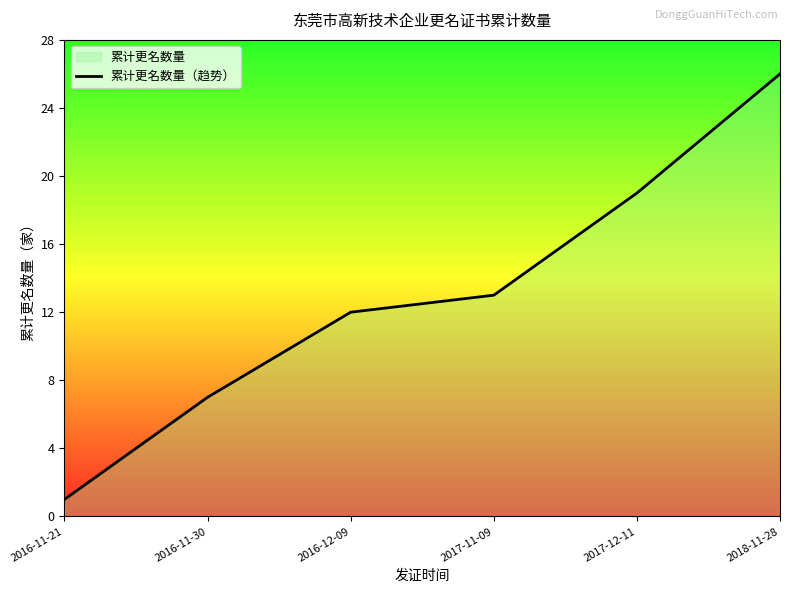

Rank the categories by value from highest to lowest.

2018-11-28, 2017-12-11, 2017-11-09, 2016-12-09, 2016-11-30, 2016-11-21